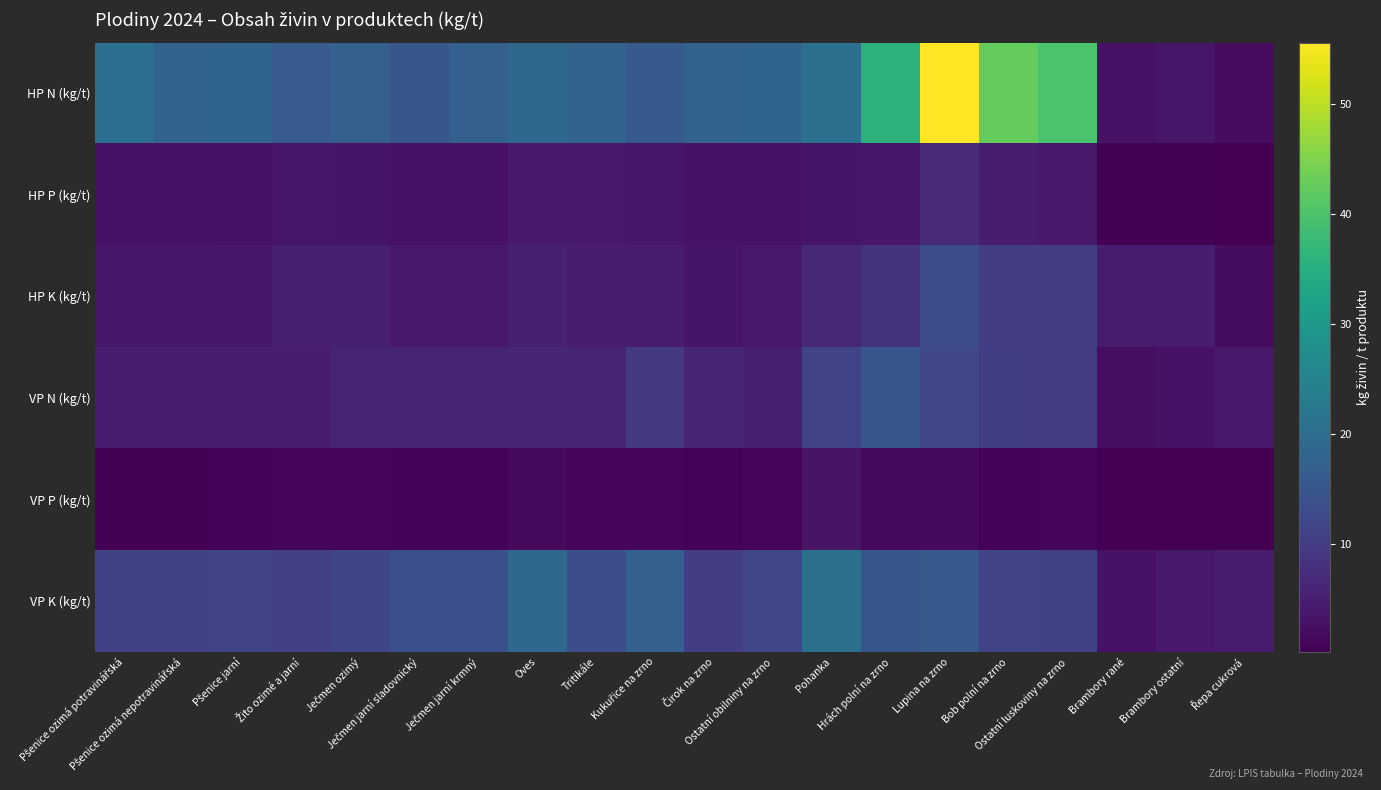

Reading left to right, transcribe all the data shown in this chart.

HP N (kg/t): Pšenice ozimá potravinářská=20.4	Pšenice ozimá nepotravinářská=17.8	Pšenice jarní=18.1	Žito ozimé a jarní=16.2	Ječmen ozimý=17.2	Ječmen jarní sladovnický=15.1	Ječmen jarní krmný=17.2	Oves=18.6	Tritikále=17.9	Kukuřice na zrno=15.8	Čirok na zrno=17.9	Ostatní obilniny na zrno=18.0	Pohanka=20.7	Hrách polní na zrno=35.9	Lupina na zrno=55.6	Bob polní na zrno=42.4	Ostatní luskoviny na zrno=40.0	Brambory rané=3.0	Brambory ostatní=3.5	Řepa cukrová=1.8
HP P (kg/t): Pšenice ozimá potravinářská=2.9	Pšenice ozimá nepotravinářská=2.9	Pšenice jarní=3.0	Žito ozimé a jarní=3.5	Ječmen ozimý=3.4	Ječmen jarní sladovnický=2.8	Ječmen jarní krmný=2.8	Oves=4.0	Tritikále=3.9	Kukuřice na zrno=3.5	Čirok na zrno=2.8	Ostatní obilniny na zrno=3.0	Pohanka=3.4	Hrách polní na zrno=3.6	Lupina na zrno=7.0	Bob polní na zrno=4.6	Ostatní luskoviny na zrno=4.0	Brambory rané=0.5	Brambory ostatní=0.5	Řepa cukrová=0.3
HP K (kg/t): Pšenice ozimá potravinářská=3.5	Pšenice ozimá nepotravinářská=3.5	Pšenice jarní=3.7	Žito ozimé a jarní=5.1	Ječmen ozimý=5.1	Ječmen jarní sladovnický=3.9	Ječmen jarní krmný=3.9	Oves=5.1	Tritikále=4.6	Kukuřice na zrno=4.6	Čirok na zrno=3.3	Ostatní obilniny na zrno=4.0	Pohanka=6.5	Hrách polní na zrno=8.4	Lupina na zrno=13.1	Bob polní na zrno=10.2	Ostatní luskoviny na zrno=10.0	Brambory rané=4.4	Brambory ostatní=4.5	Řepa cukrová=2.0
VP N (kg/t): Pšenice ozimá potravinářská=4.7	Pšenice ozimá nepotravinářská=4.7	Pšenice jarní=4.5	Žito ozimé a jarní=4.5	Ječmen ozimý=5.9	Ječmen jarní sladovnický=5.9	Ječmen jarní krmný=5.9	Oves=6.2	Tritikále=5.9	Kukuřice na zrno=9.5	Čirok na zrno=6.2	Ostatní obilniny na zrno=5.0	Pohanka=11.4	Hrách polní na zrno=15.1	Lupina na zrno=12.1	Bob polní na zrno=10.5	Ostatní luskoviny na zrno=10.0	Brambory rané=2.3	Brambory ostatní=2.8	Řepa cukrová=4.0
VP P (kg/t): Pšenice ozimá potravinářská=0.6	Pšenice ozimá nepotravinářská=0.6	Pšenice jarní=0.7	Žito ozimé a jarní=1.1	Ječmen ozimý=1.0	Ječmen jarní sladovnický=0.8	Ječmen jarní krmný=0.8	Oves=1.6	Tritikále=1.0	Kukuřice na zrno=1.2	Čirok na zrno=0.7	Ostatní obilniny na zrno=1.0	Pohanka=3.1	Hrách polní na zrno=1.5	Lupina na zrno=1.6	Bob polní na zrno=0.8	Ostatní luskoviny na zrno=1.0	Brambory rané=0.2	Brambory ostatní=0.2	Řepa cukrová=0.4
VP K (kg/t): Pšenice ozimá potravinářská=11.1	Pšenice ozimá nepotravinářská=11.1	Pšenice jarní=11.6	Žito ozimé a jarní=10.7	Ječmen ozimý=11.7	Ječmen jarní sladovnický=13.7	Ječmen jarní krmný=13.7	Oves=19.0	Tritikále=13.4	Kukuřice na zrno=17.1	Čirok na zrno=10.3	Ostatní obilniny na zrno=12.0	Pohanka=20.6	Hrách polní na zrno=15.1	Lupina na zrno=15.6	Bob polní na zrno=11.3	Ostatní luskoviny na zrno=11.0	Brambory rané=2.8	Brambory ostatní=4.0	Řepa cukrová=4.5